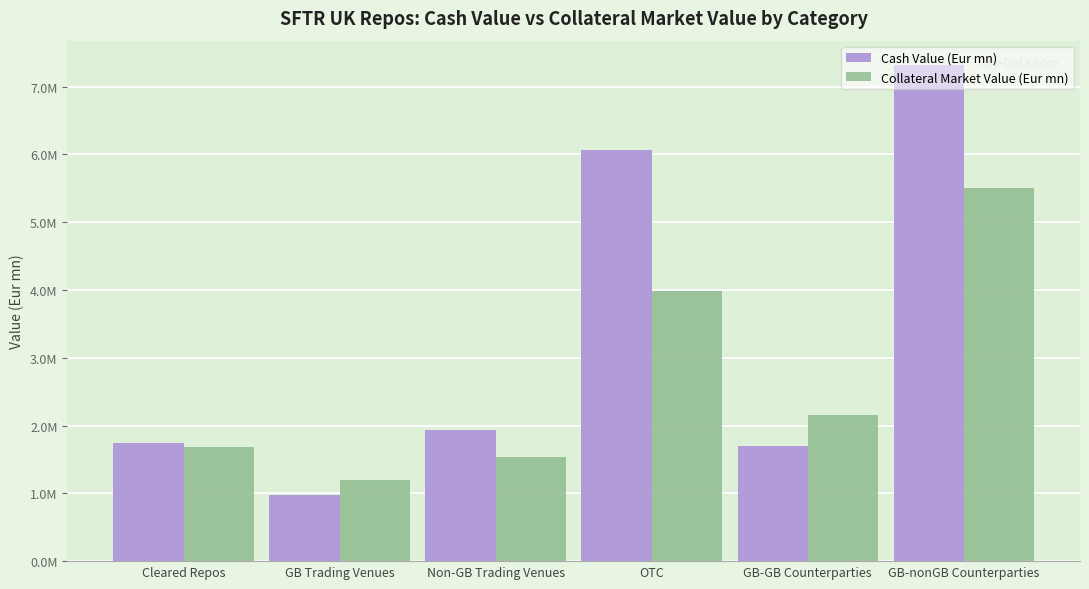

What is the lowest value of the Collateral Market Value (Eur mn) series?

1201300.9